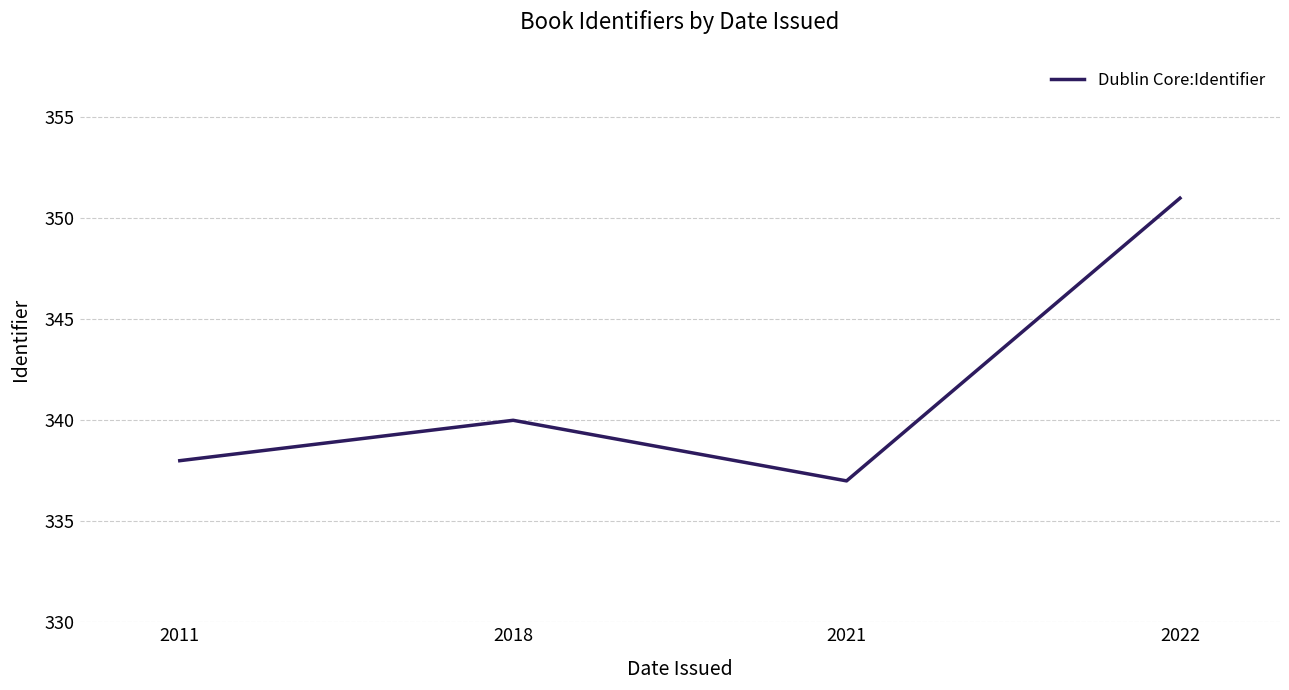

What is the ratio of the value at 2018 to the value at 2022?

1.0